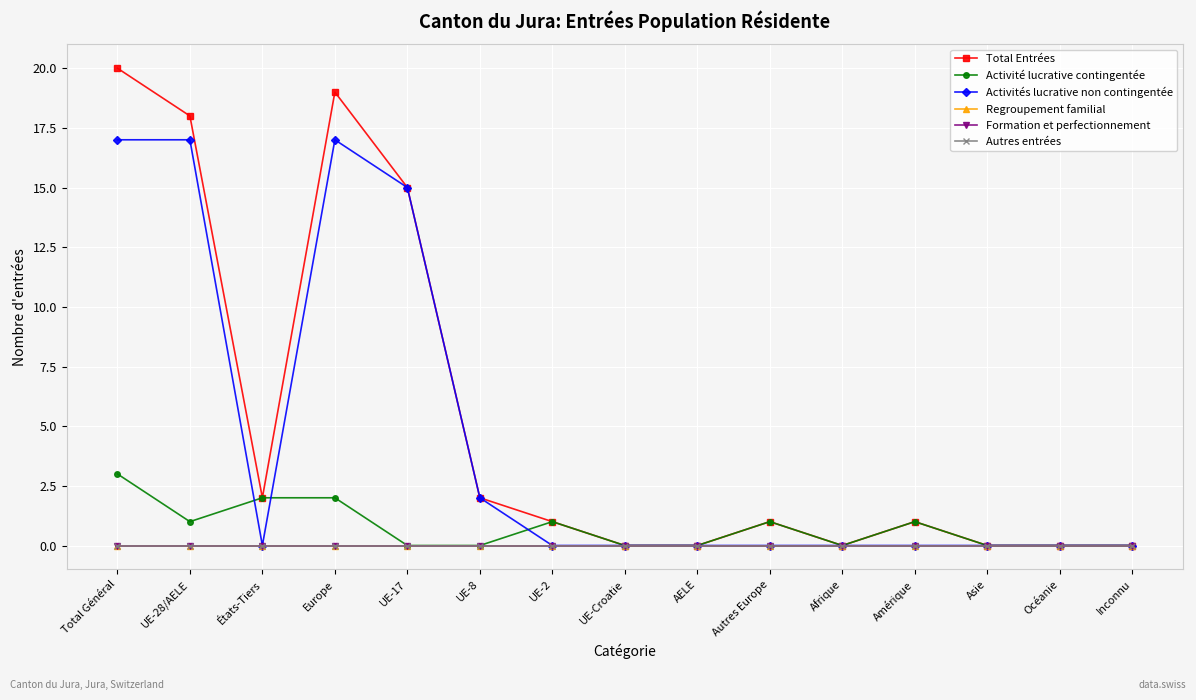

How many Activités lucrative non contingentée values are between 0 and 15?

12